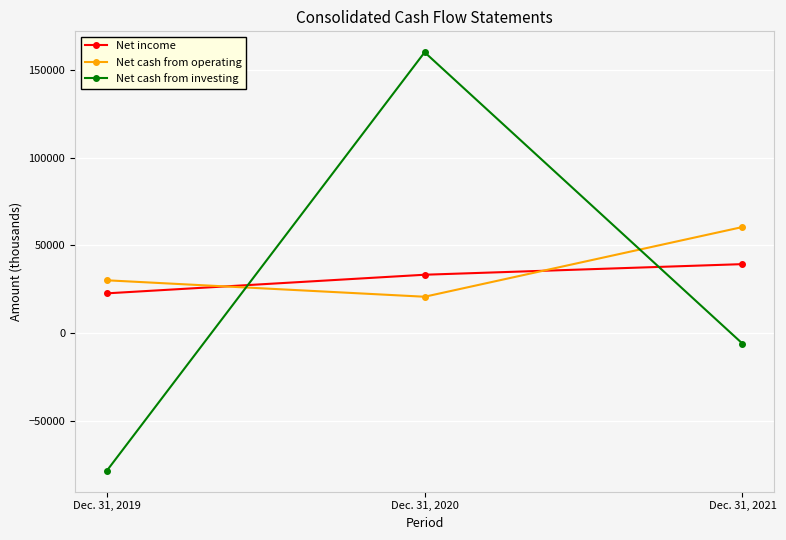

Rank the series by their average value, from highest to lowest.

Net cash from operating, Net income, Net cash from investing